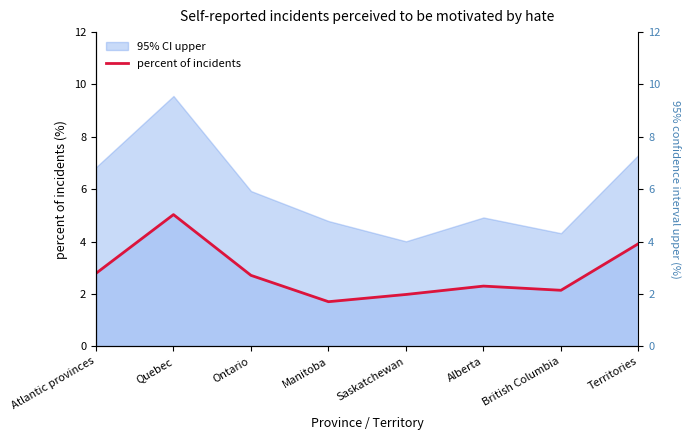

True or false: the data shows 2.3 at Alberta.

True